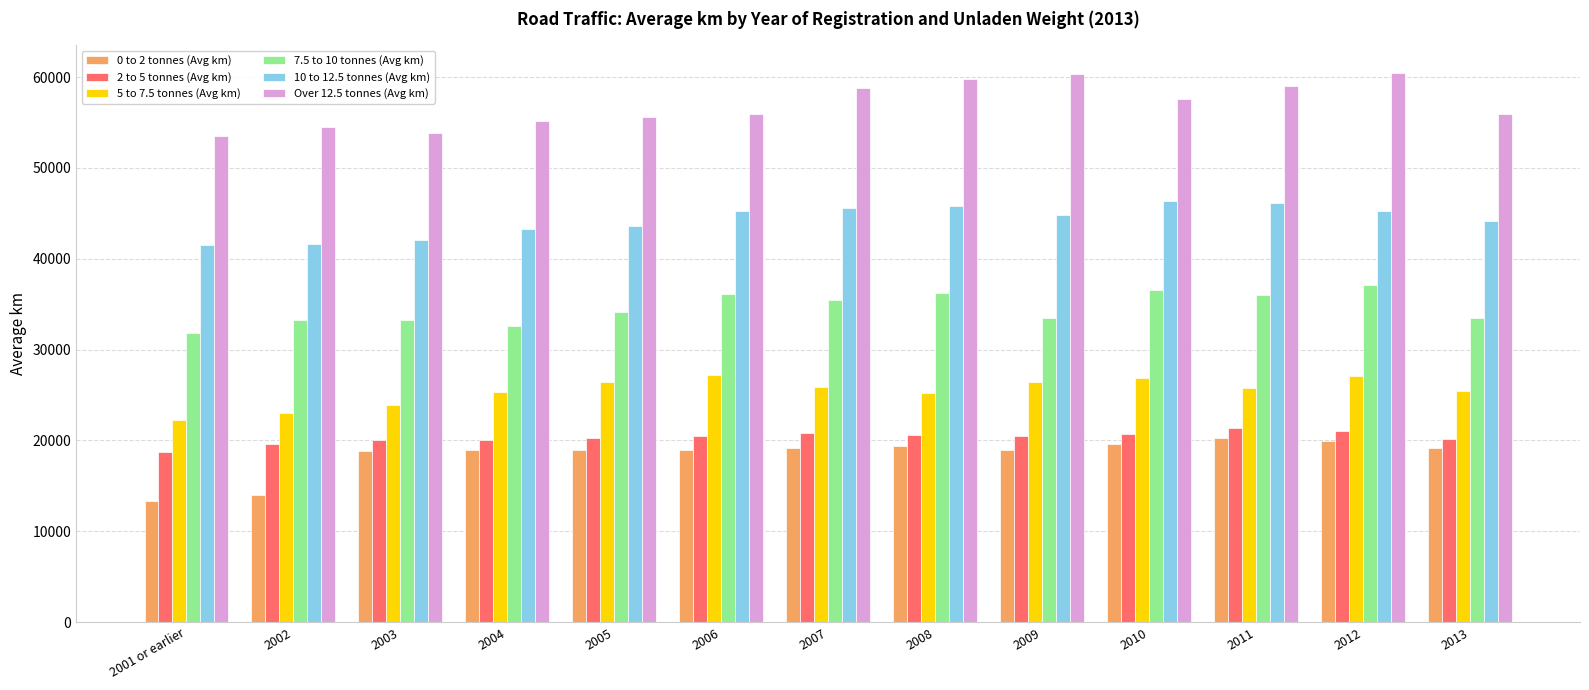

What is the total value across all series at 2005?

198964